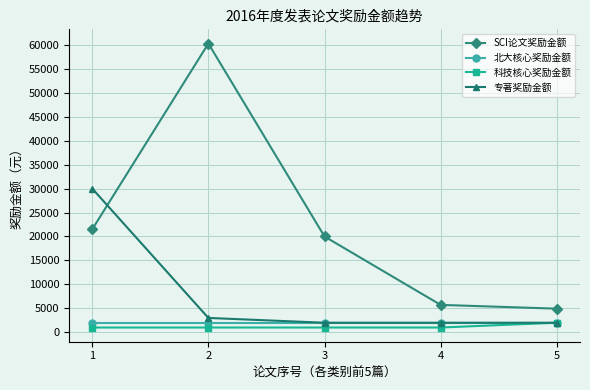

Is it true that SCI论文奖励金额 equals 4471 at 3?

False